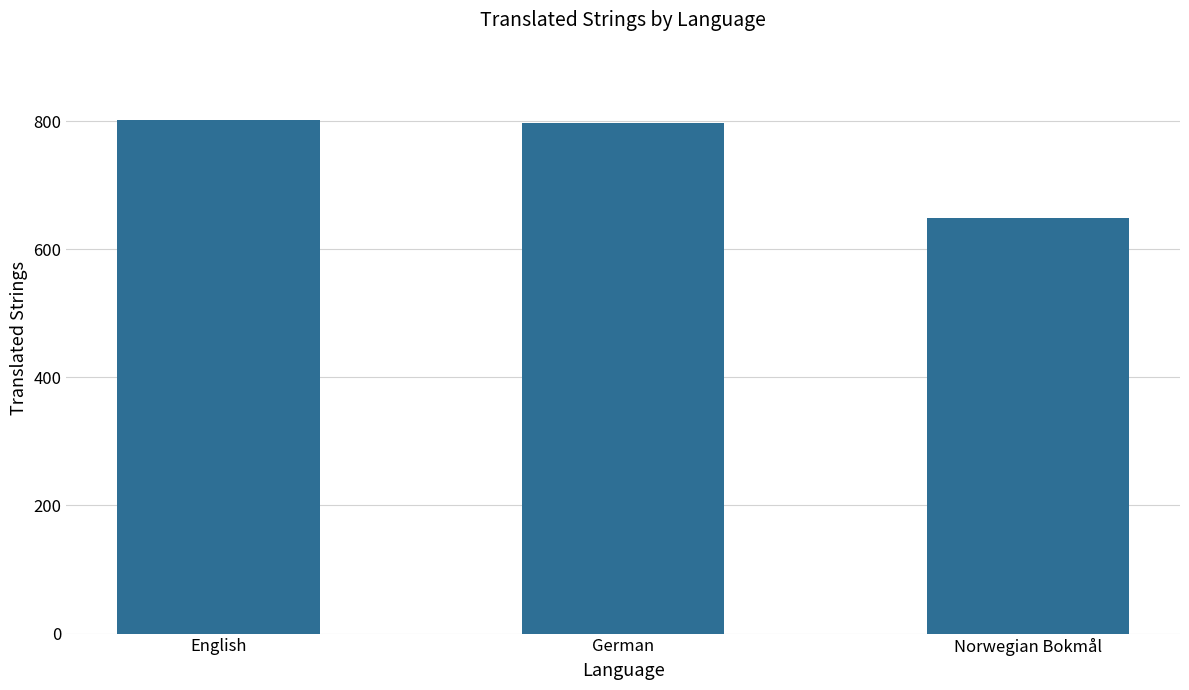

Reading left to right, extract all data points from this chart.

English=802	German=797	Norwegian Bokmål=649